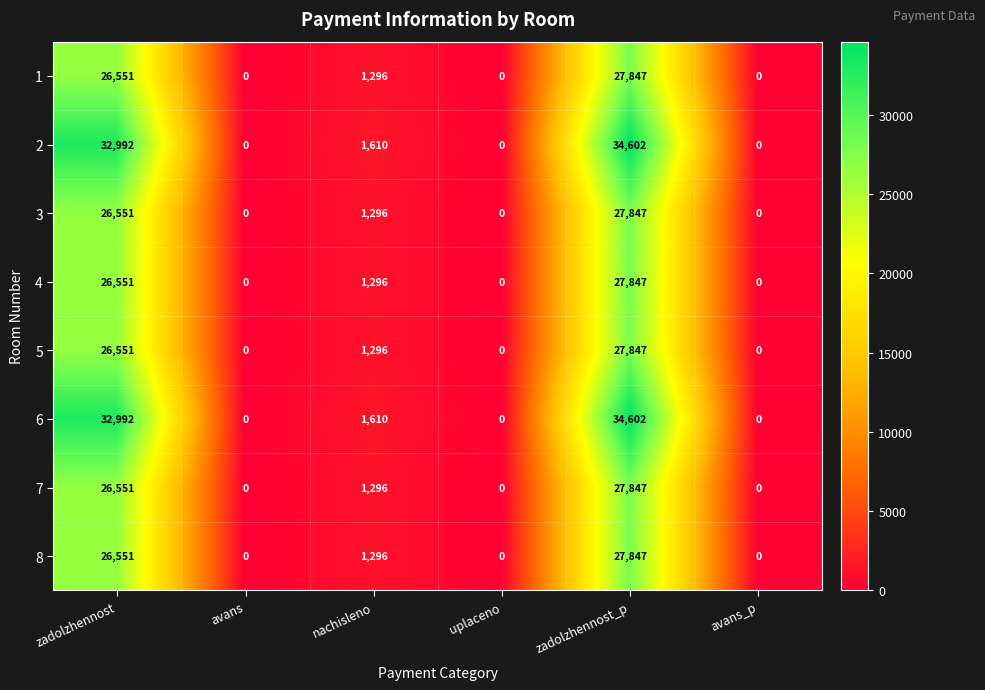

What is the average value of the 1 series?

9282